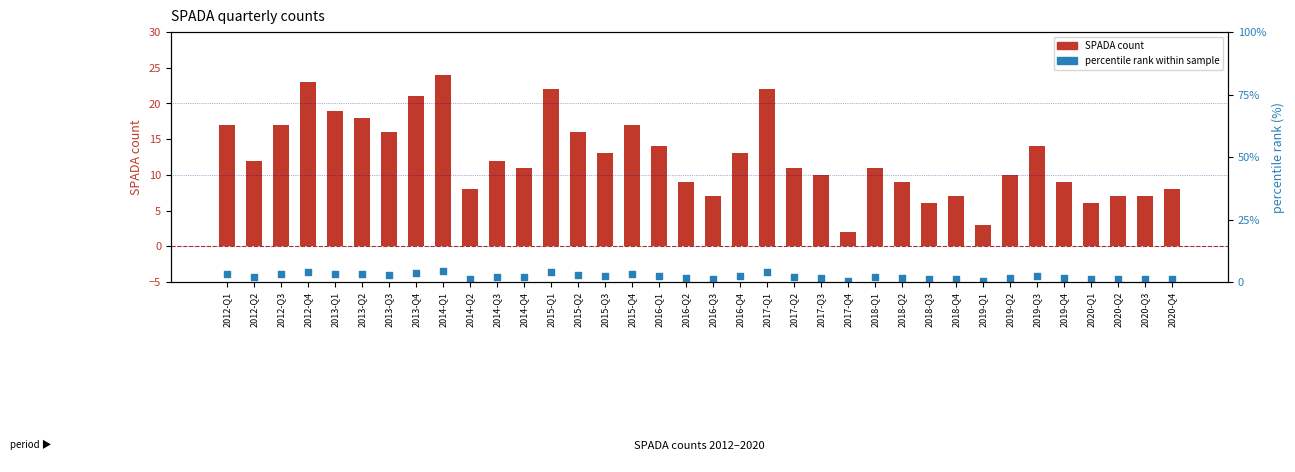

What are all the series names shown in the legend?

SPADA count, percentile rank within sample